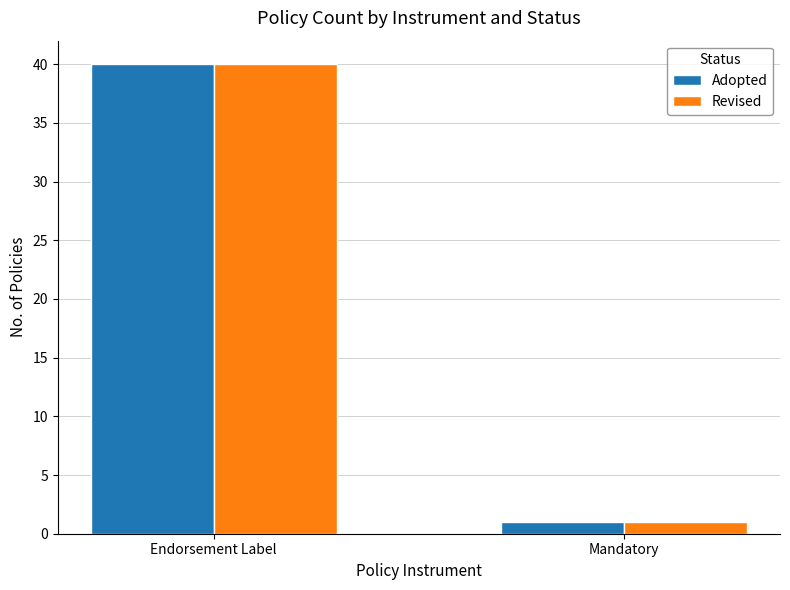

Reading left to right, list all the values displayed in this chart.

Adopted: 40	1
Revised: 40	1